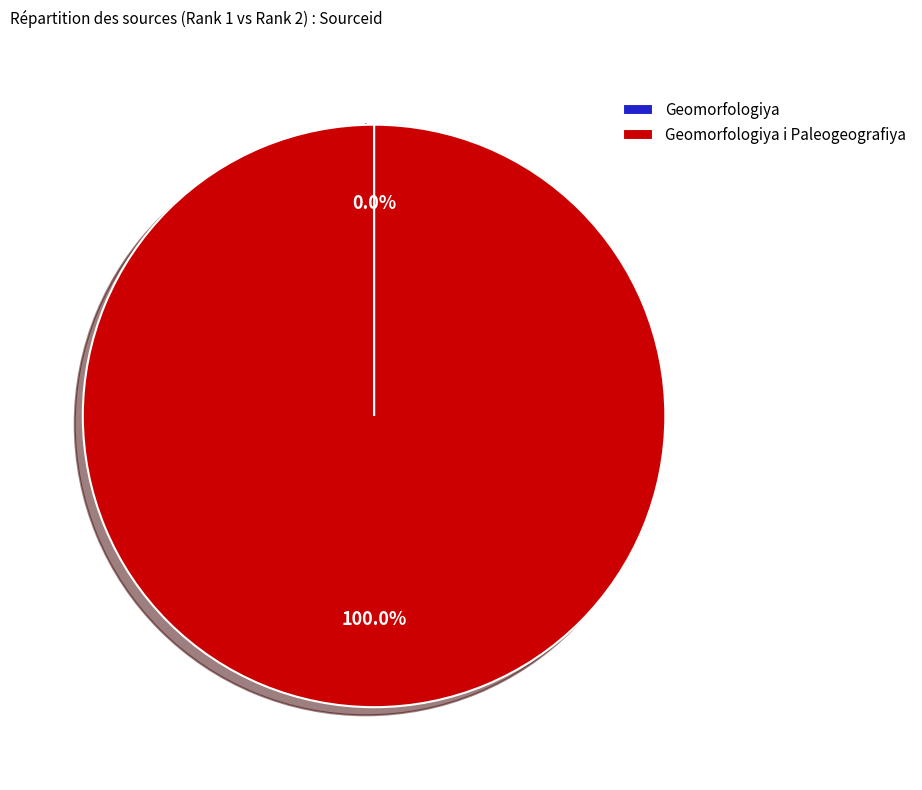

Is there any slice that represents more than half of the pie?

Yes